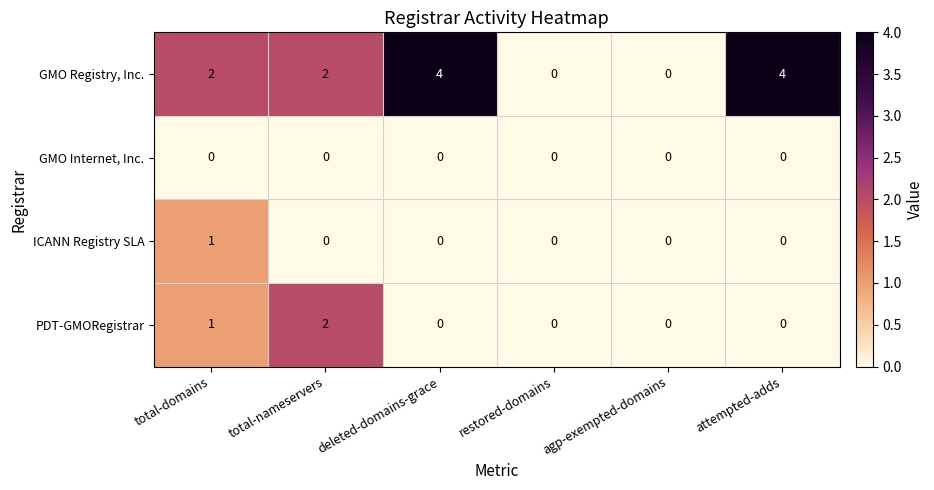

Count the number of data series in this chart.

4